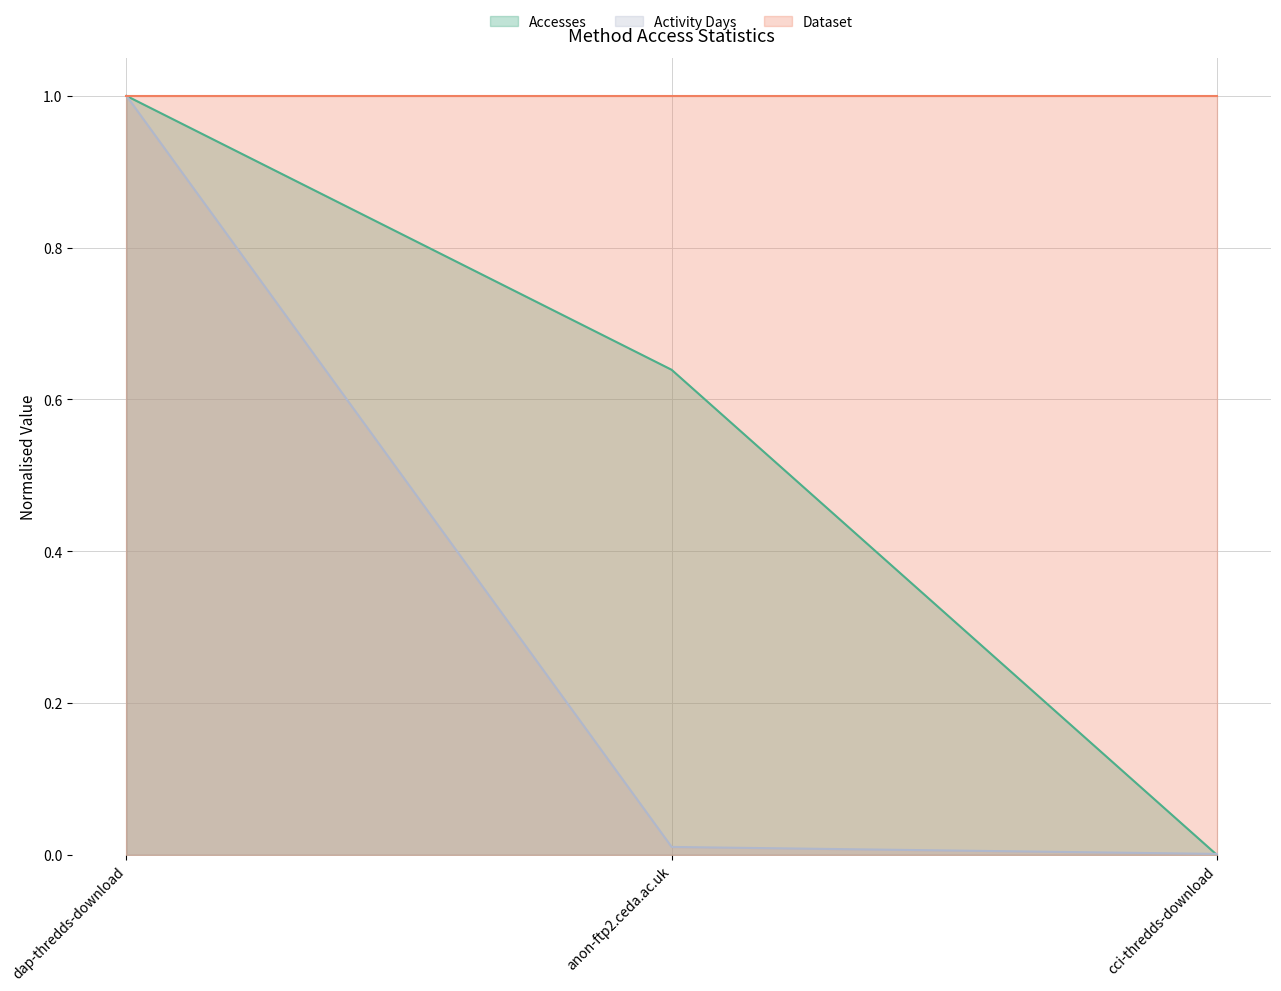

How many lines are shown in the chart?

3